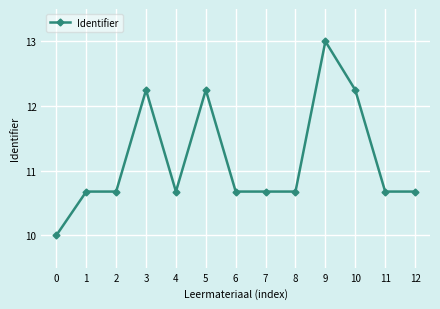

What is the average value?

11.2